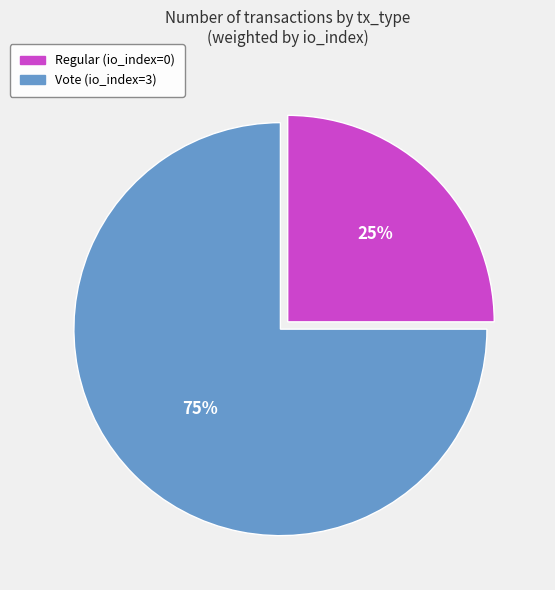

What is the smallest slice in the pie chart?

Regular (io_index=0)